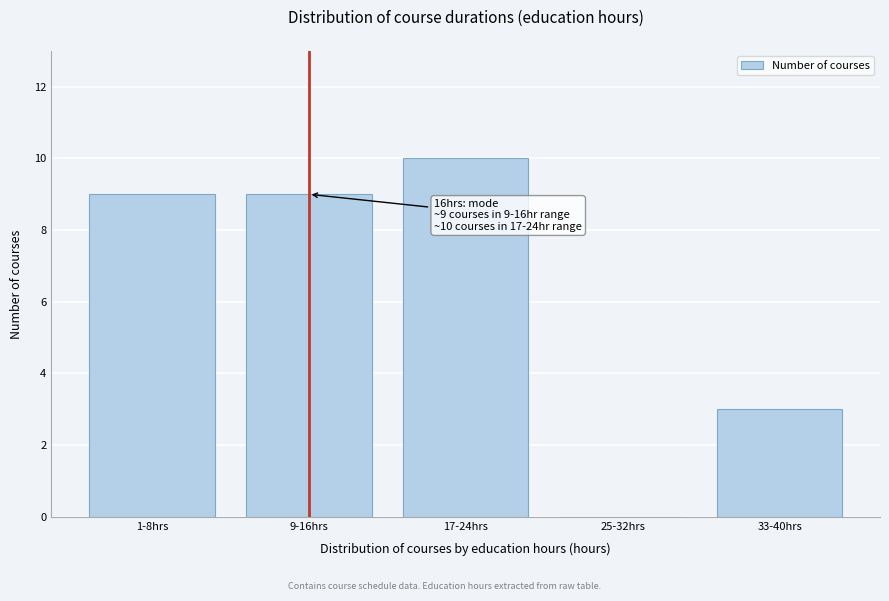

Reading right to left, list all the values displayed in this chart.

33-40hrs=3	25-32hrs=0	17-24hrs=10	9-16hrs=9	1-8hrs=9